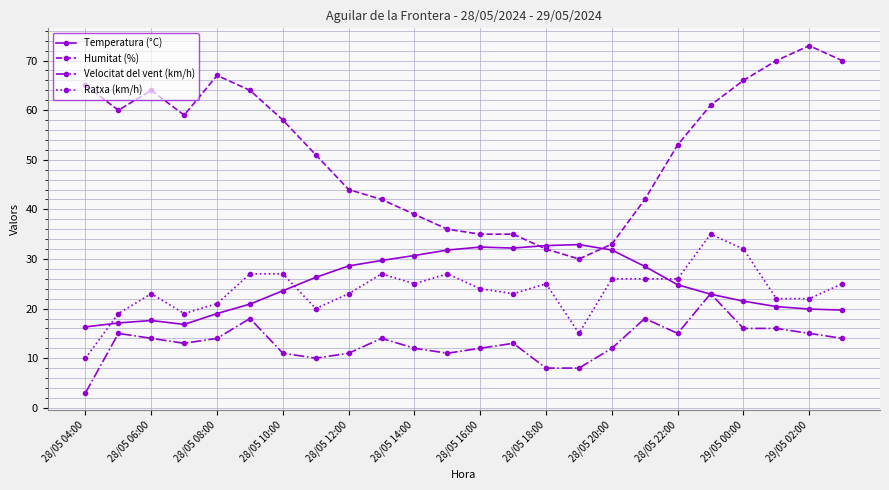

What is the minimum value shown in the chart?

3.0